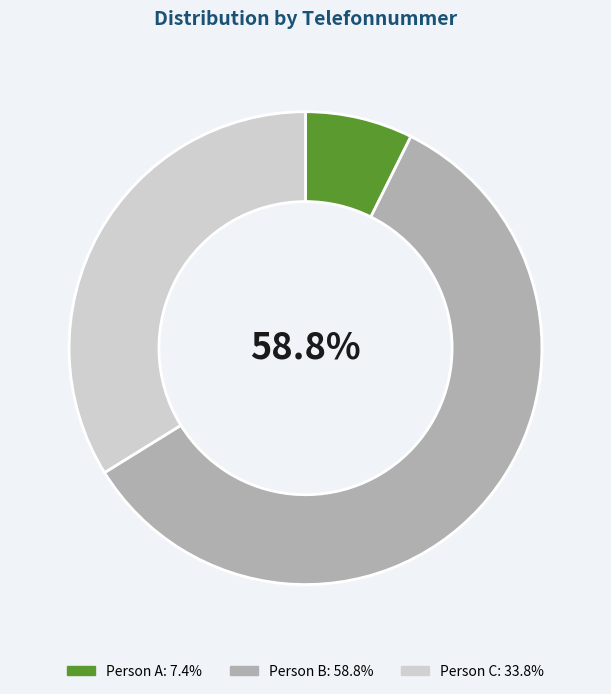

How many segments does this pie chart have?

3